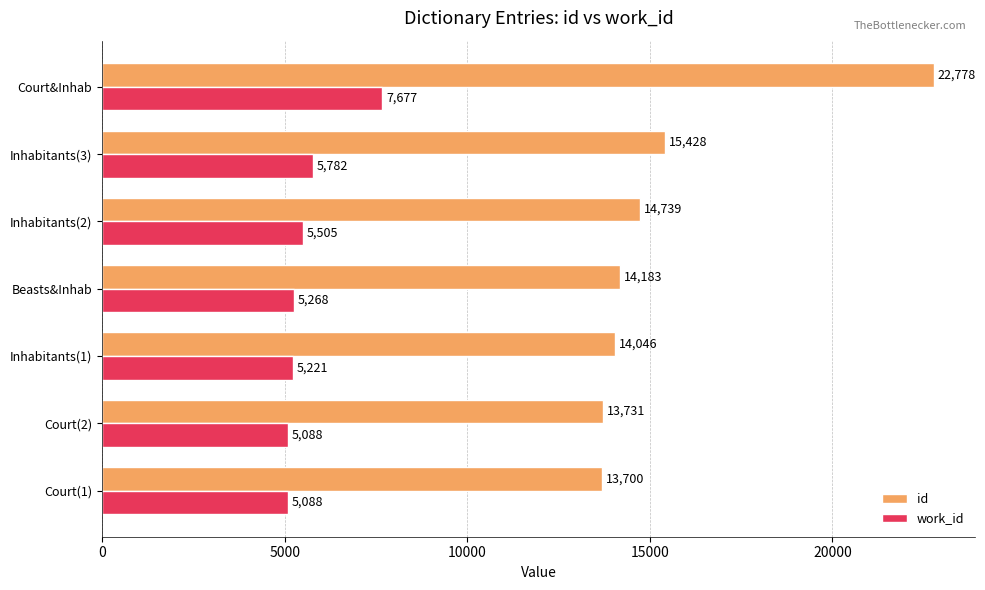

Rank the series at Inhabitants(3) from highest to lowest value.

id, work_id